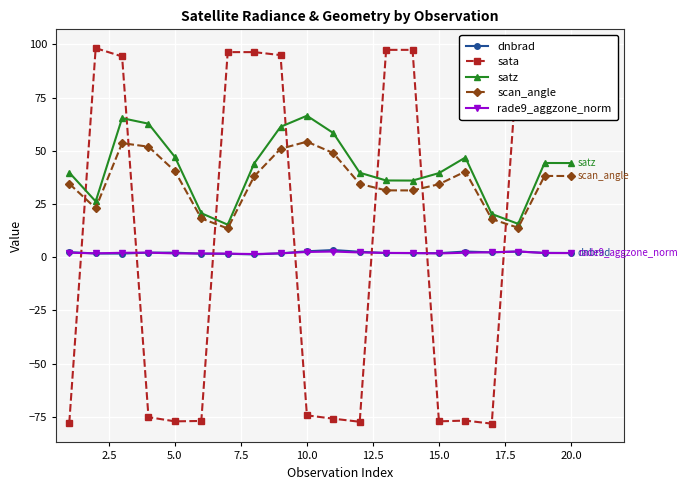

Which series has the widest spread of values?

sata